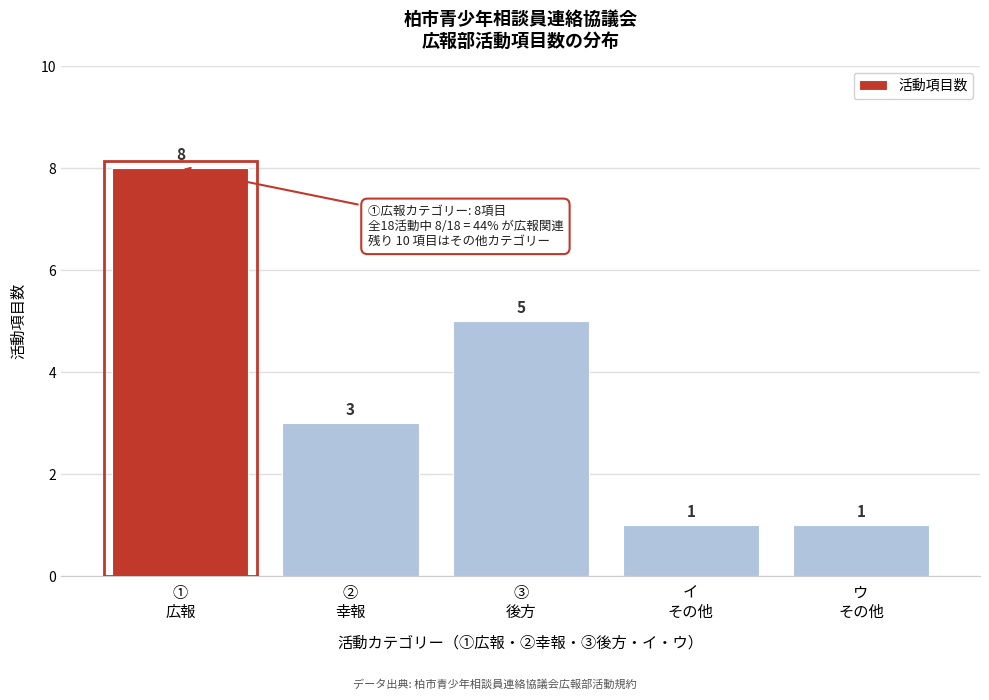

Reading left to right, list all the values displayed in this chart.

8	3	5	1	1